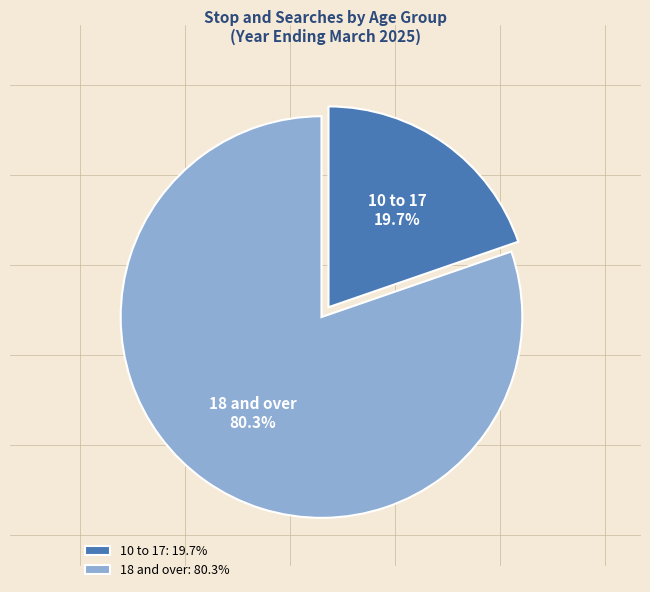

Does 18 and over account for over 50% of the chart?

Yes